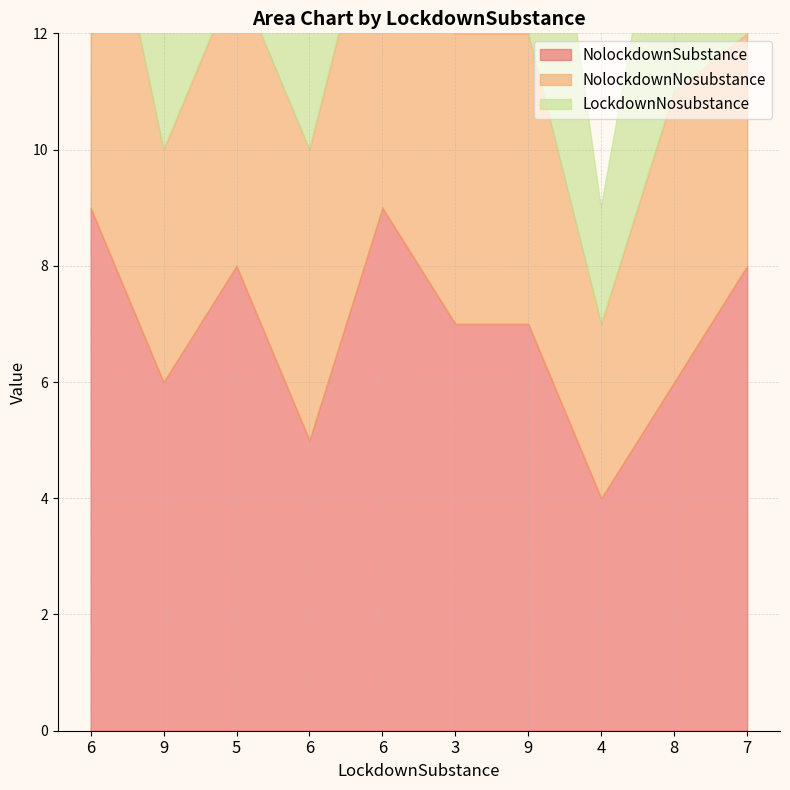

Read the LockdownNosubstance value at 3.

3